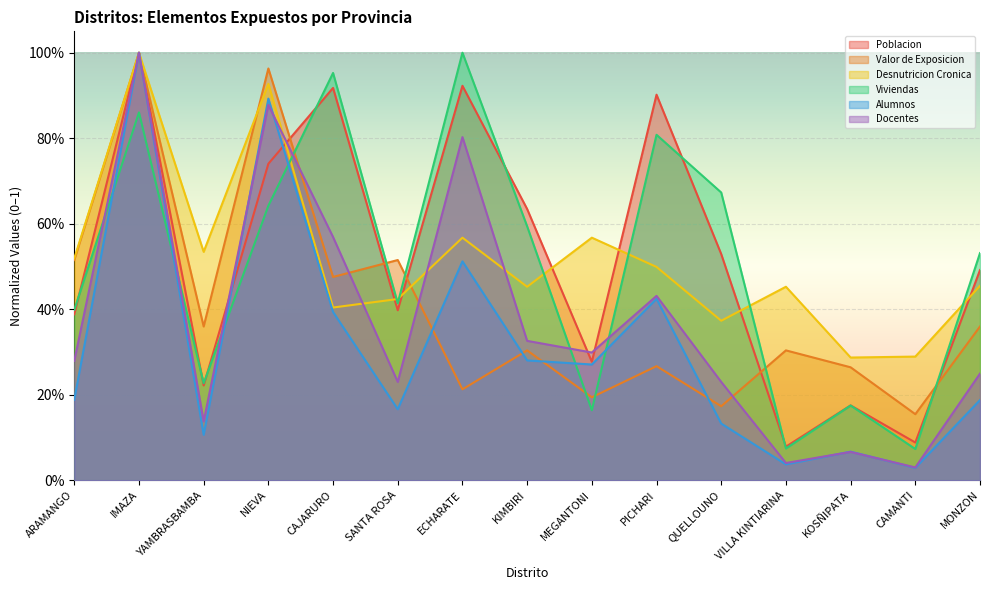

Reading left to right, transcribe all the data shown in this chart.

Poblacion: ARAMANGO=0.4	IMAZA=1.0	YAMBRASBAMBA=0.2	NIEVA=0.7	CAJARURO=0.9	SANTA ROSA=0.4	ECHARATE=0.9	KIMBIRI=0.6	MEGANTONI=0.3	PICHARI=0.9	QUELLOUNO=0.5	VILLA KINTIARINA=0.1	KOSÑIPATA=0.2	CAMANTI=0.1	MONZON=0.5
Valor de Exposicion: ARAMANGO=0.5	IMAZA=1.0	YAMBRASBAMBA=0.4	NIEVA=1.0	CAJARURO=0.5	SANTA ROSA=0.5	ECHARATE=0.2	KIMBIRI=0.3	MEGANTONI=0.2	PICHARI=0.3	QUELLOUNO=0.2	VILLA KINTIARINA=0.3	KOSÑIPATA=0.3	CAMANTI=0.2	MONZON=0.4
Desnutricion Cronica: ARAMANGO=0.5	IMAZA=1.0	YAMBRASBAMBA=0.5	NIEVA=0.9	CAJARURO=0.4	SANTA ROSA=0.4	ECHARATE=0.6	KIMBIRI=0.5	MEGANTONI=0.6	PICHARI=0.5	QUELLOUNO=0.4	VILLA KINTIARINA=0.5	KOSÑIPATA=0.3	CAMANTI=0.3	MONZON=0.5
Viviendas: ARAMANGO=0.4	IMAZA=0.9	YAMBRASBAMBA=0.2	NIEVA=0.6	CAJARURO=1.0	SANTA ROSA=0.4	ECHARATE=1.0	KIMBIRI=0.6	MEGANTONI=0.2	PICHARI=0.8	QUELLOUNO=0.7	VILLA KINTIARINA=0.1	KOSÑIPATA=0.2	CAMANTI=0.1	MONZON=0.5
Alumnos: ARAMANGO=0.2	IMAZA=1.0	YAMBRASBAMBA=0.1	NIEVA=0.9	CAJARURO=0.4	SANTA ROSA=0.2	ECHARATE=0.5	KIMBIRI=0.3	MEGANTONI=0.3	PICHARI=0.4	QUELLOUNO=0.1	VILLA KINTIARINA=0.0	KOSÑIPATA=0.1	CAMANTI=0.0	MONZON=0.2
Docentes: ARAMANGO=0.3	IMAZA=1.0	YAMBRASBAMBA=0.1	NIEVA=0.9	CAJARURO=0.6	SANTA ROSA=0.2	ECHARATE=0.8	KIMBIRI=0.3	MEGANTONI=0.3	PICHARI=0.4	QUELLOUNO=0.2	VILLA KINTIARINA=0.0	KOSÑIPATA=0.1	CAMANTI=0.0	MONZON=0.2